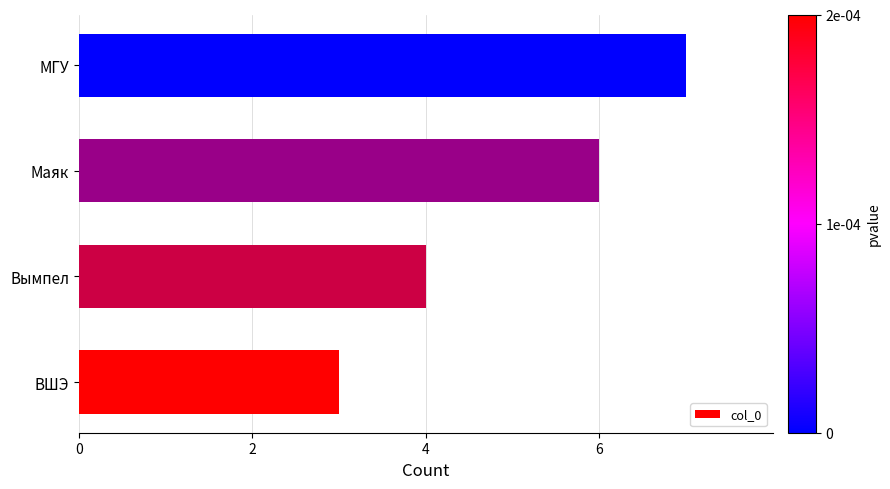

List the labels in order of value, smallest first.

ВШЭ, Вымпел, Маяк, МГУ